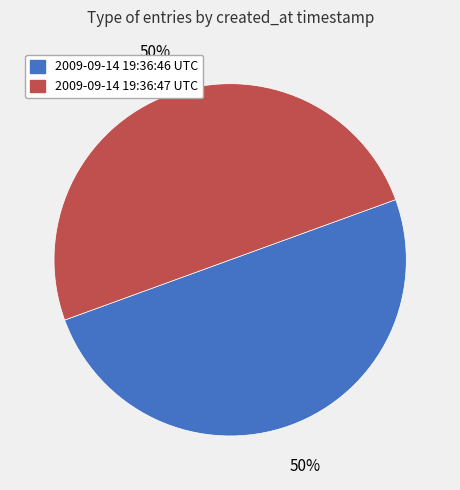

True or false: 2009-09-14 19:36:47 UTC accounts for 56% of the total.

False